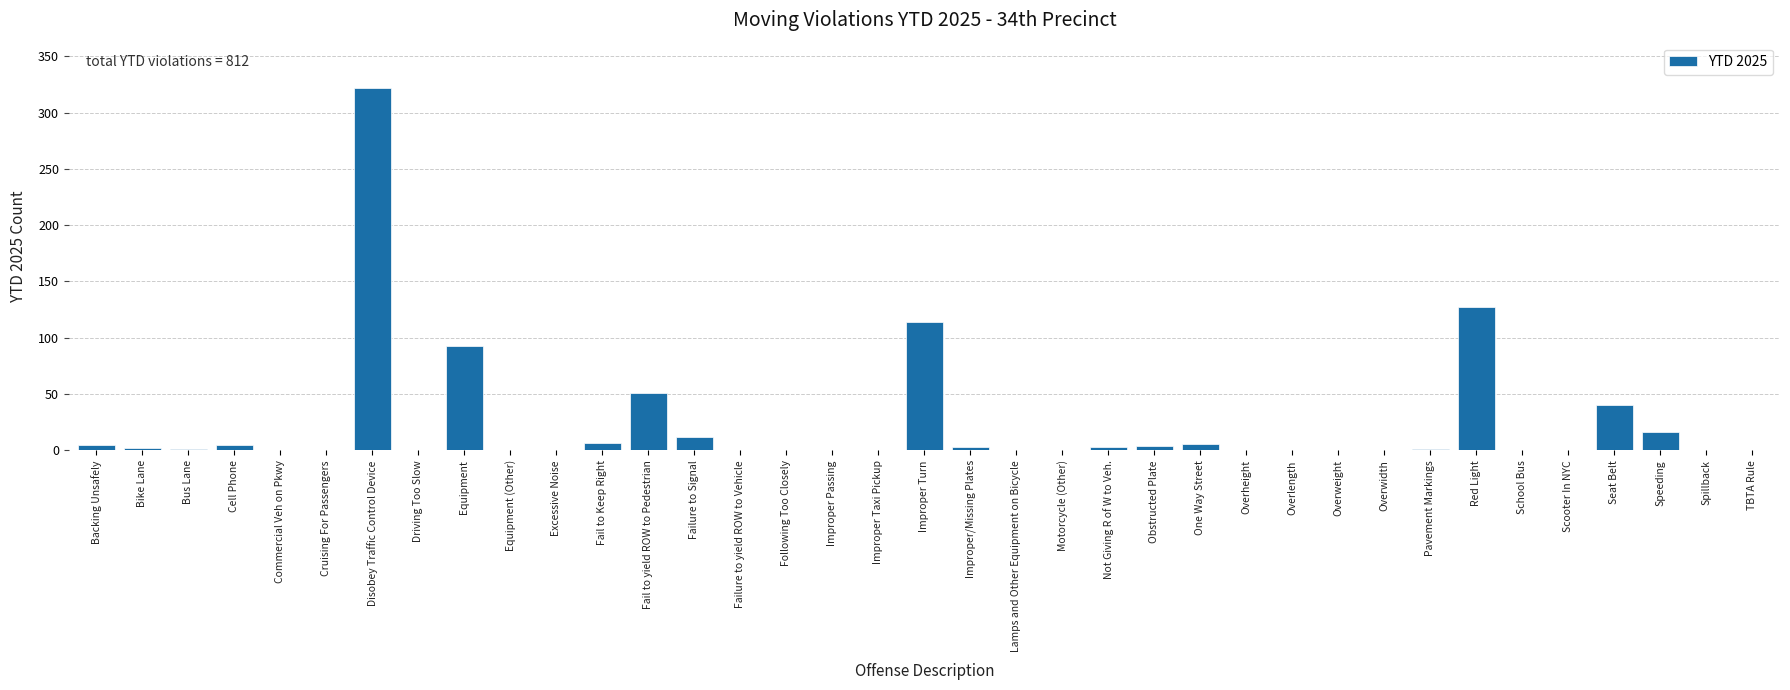

Which has a higher value, Obstructed Plate or Seat Belt?

Seat Belt